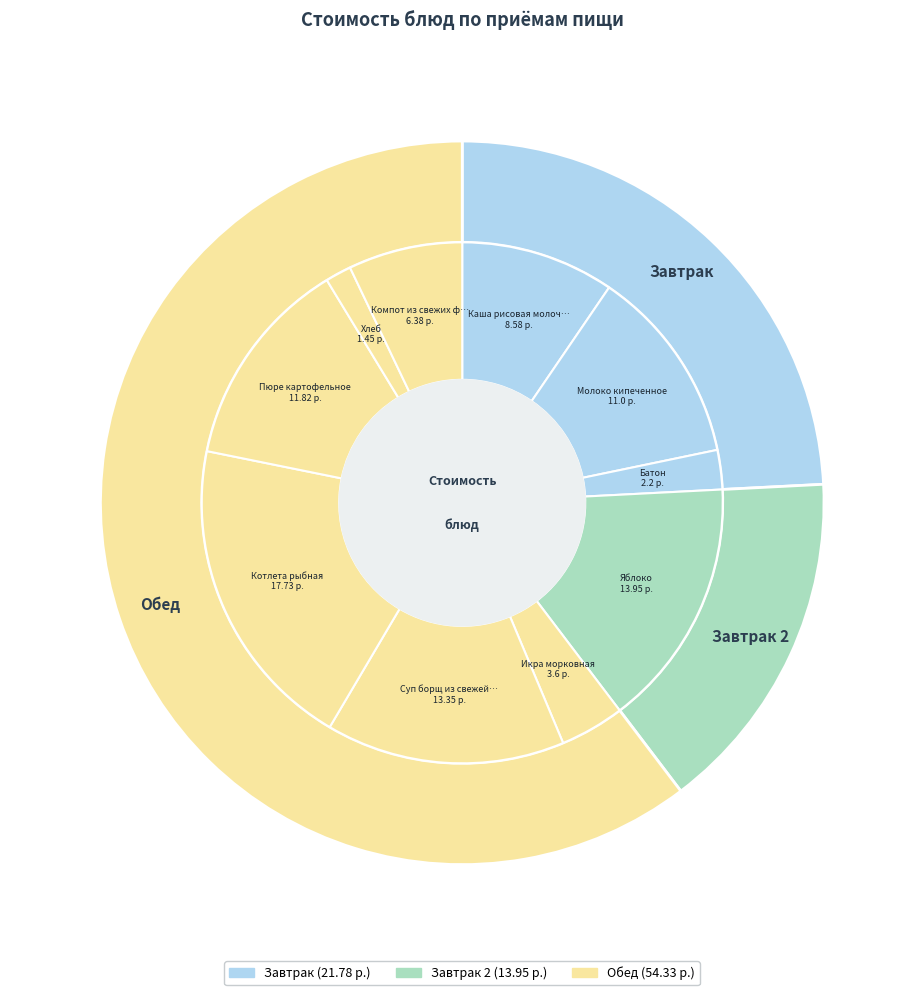

To the nearest percent, what portion does Котлета рыбная represent?

20%